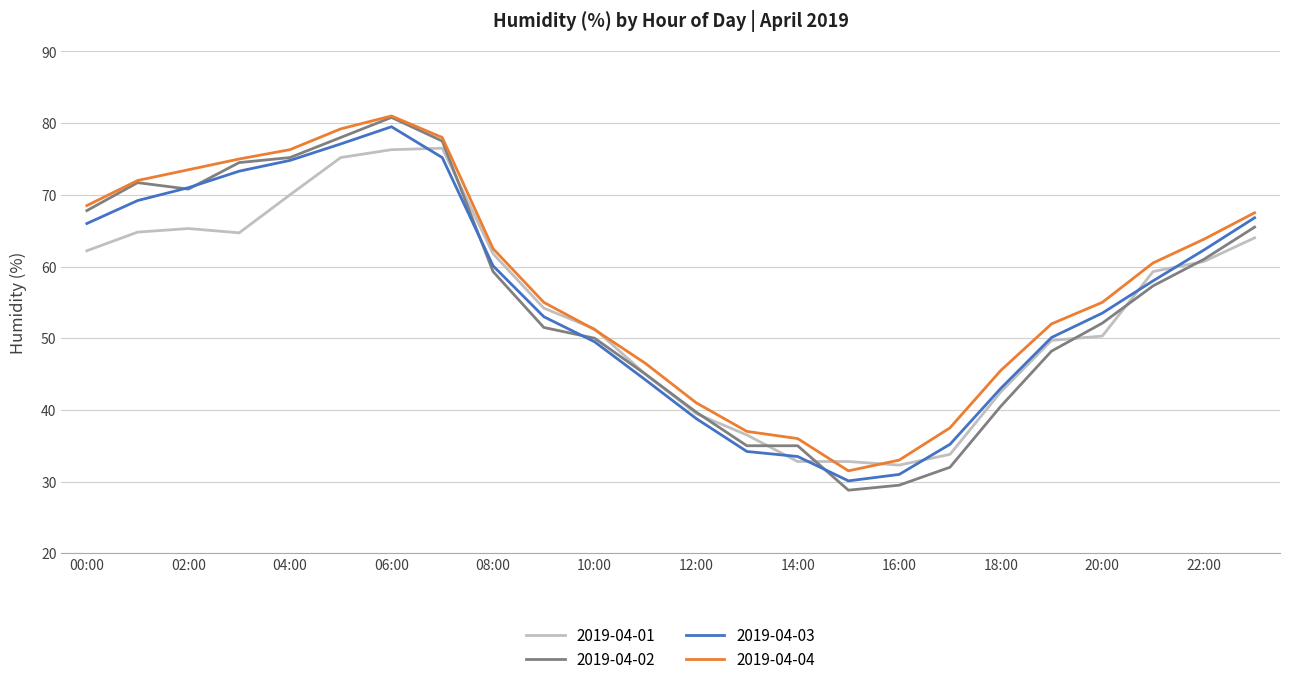

Which series has the largest range (max minus min)?

2019-04-02